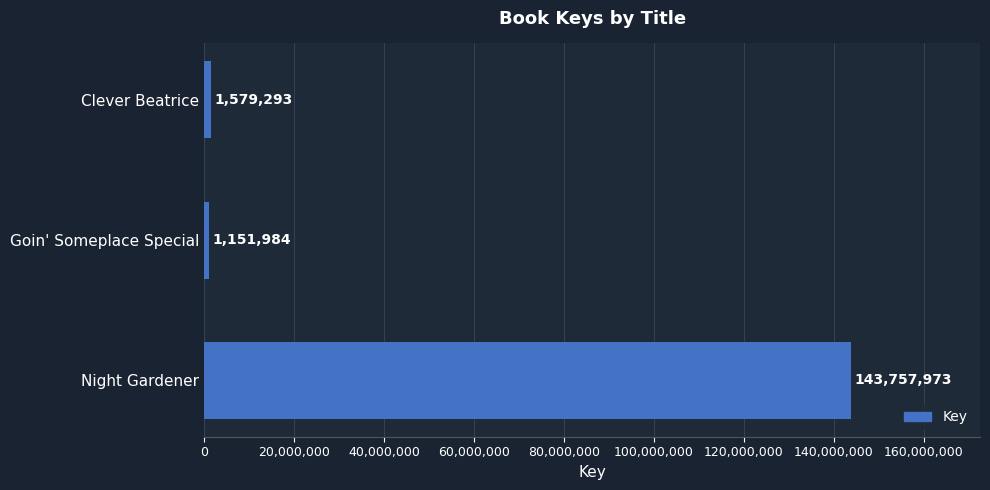

How many data points are less than 1579293?

1